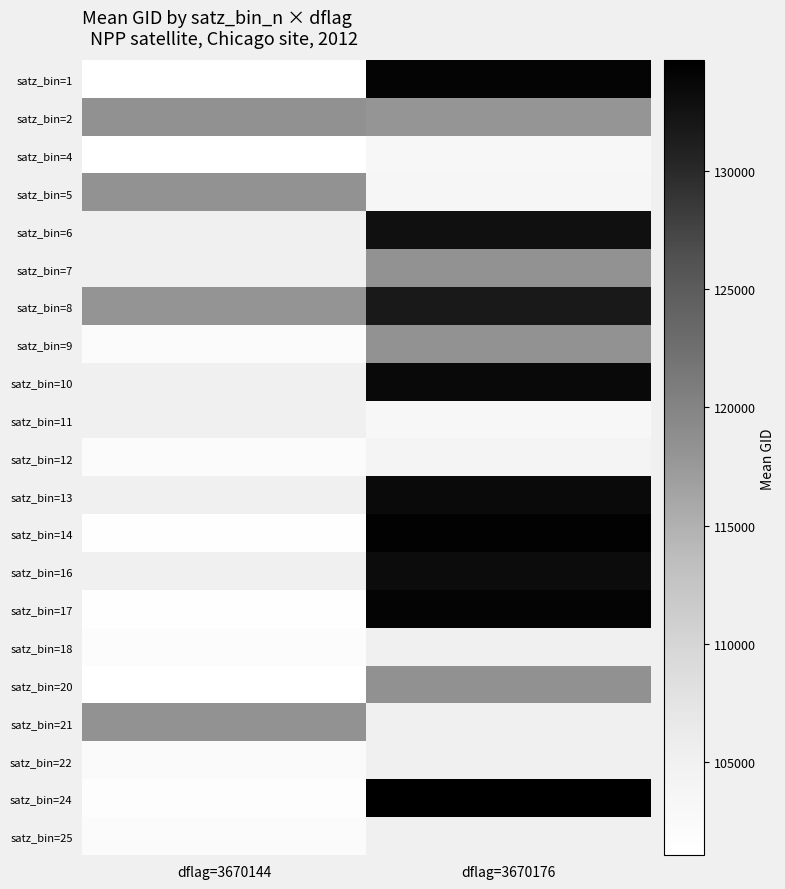

Which category has the highest value across all series?

dflag=3670176